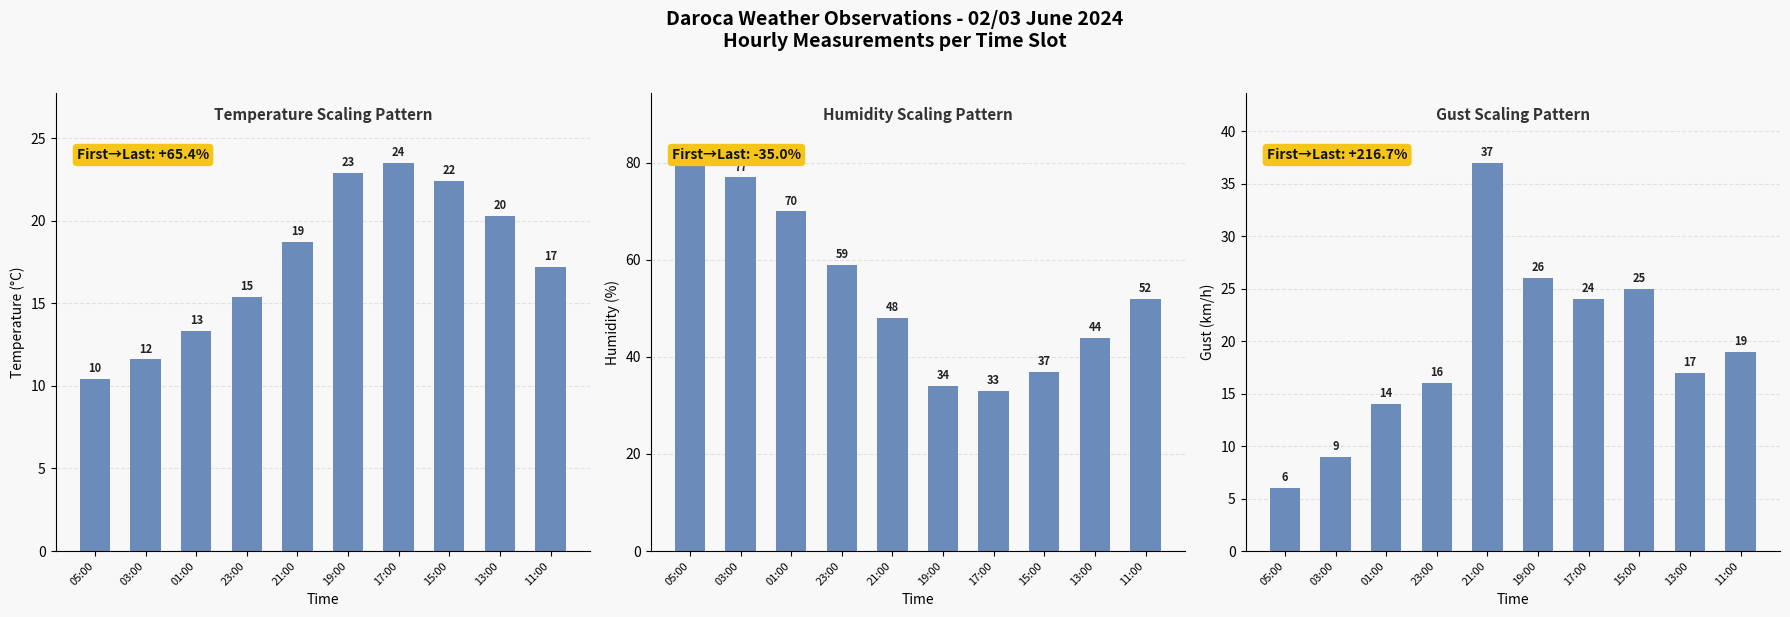

The Gust (km/h) series shows 26.0 at 19:00. True or false?

True